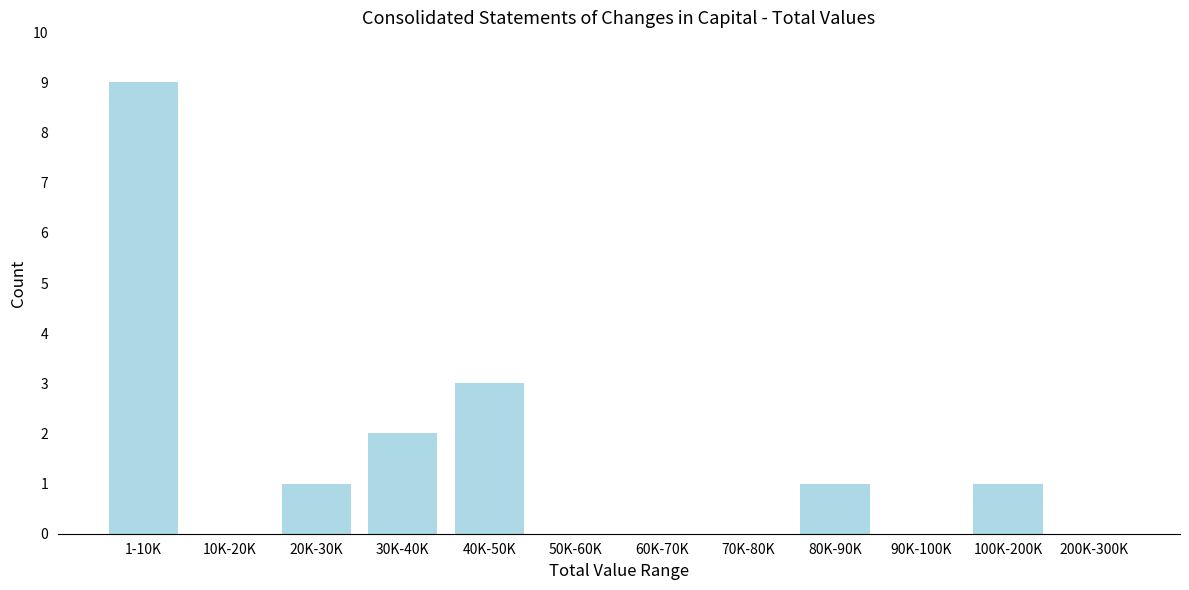

Reading left to right, list all the values displayed in this chart.

1-10K=9	10K-20K=0	20K-30K=1	30K-40K=2	40K-50K=3	50K-60K=0	60K-70K=0	70K-80K=0	80K-90K=1	90K-100K=0	100K-200K=1	200K-300K=0